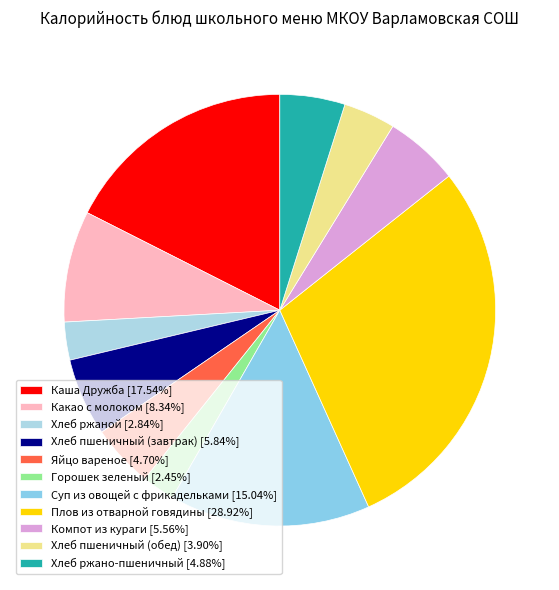

Which category has the smallest portion of the pie?

Горошек зеленый